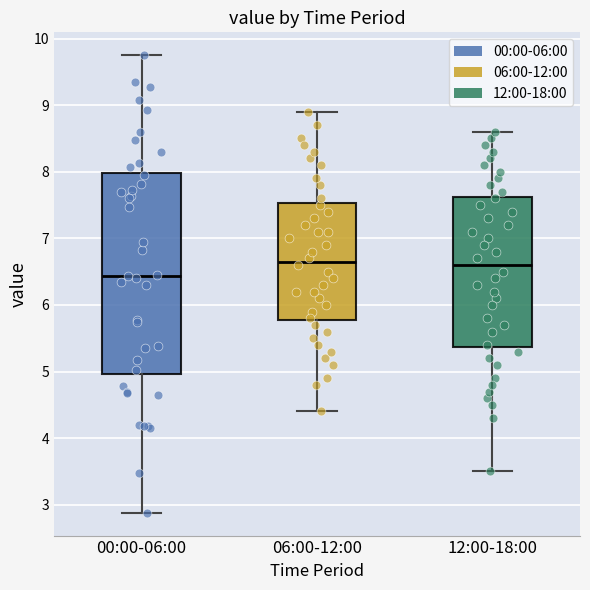

Reading left to right, read every box against the y-axis: the position of its median line, the range the box covers, and the ends of its whiskers. The values are not printed on the chart, so give them approximately, as read against the axis.

00:00-06:00: median 6.4, box 5.0 to 8.0, whiskers 2.9 to 9.8
06:00-12:00: median 6.7, box 5.8 to 7.5, whiskers 4.4 to 8.9
12:00-18:00: median 6.6, box 5.4 to 7.6, whiskers 3.5 to 8.6